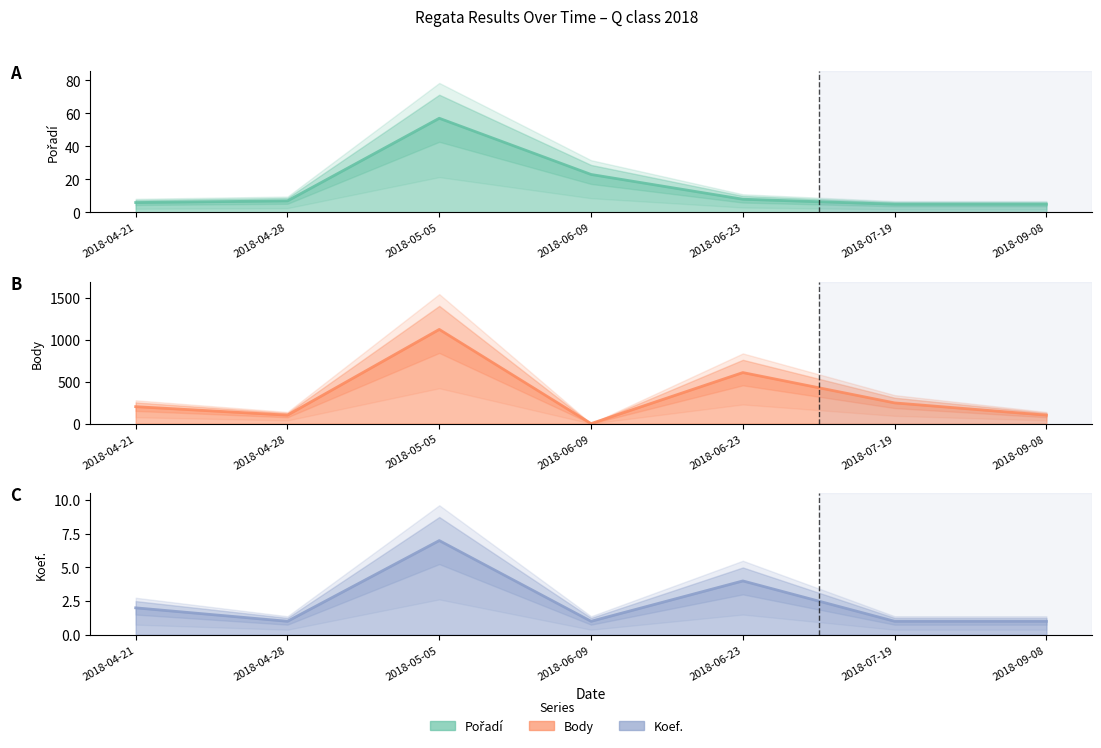

True or false: Pořadí has more than 1 interior local peaks.

False